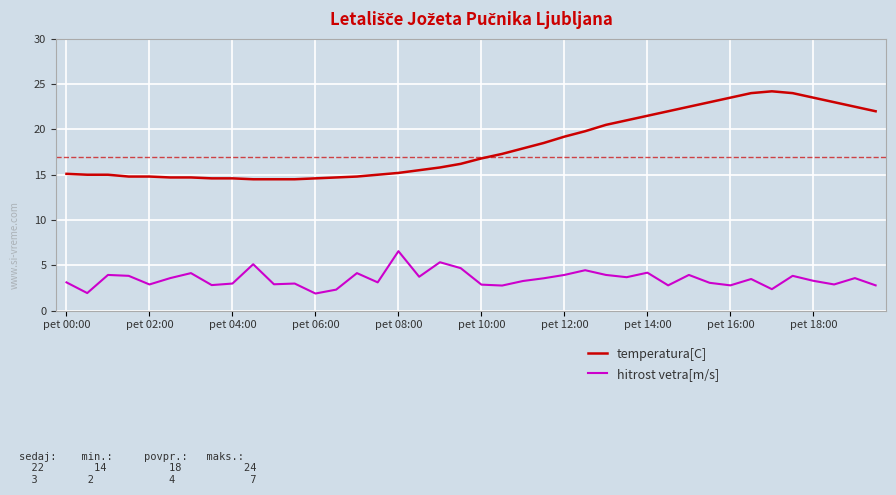

How many series are shown in this chart?

2